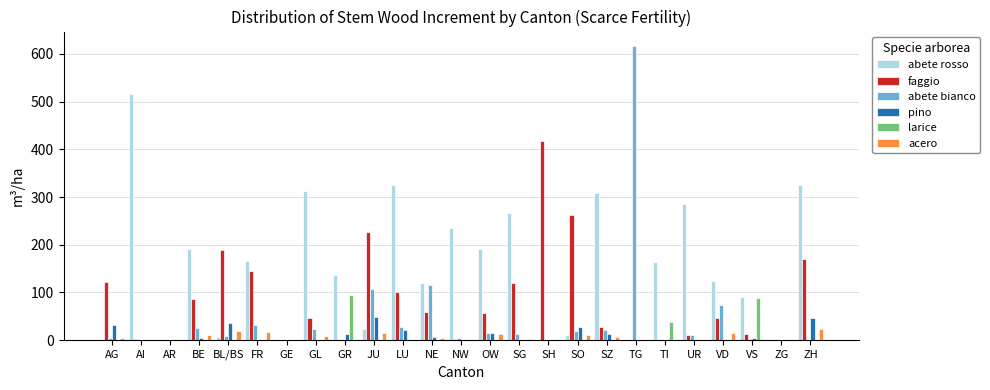

What is the total value across all series at JU?

420.3